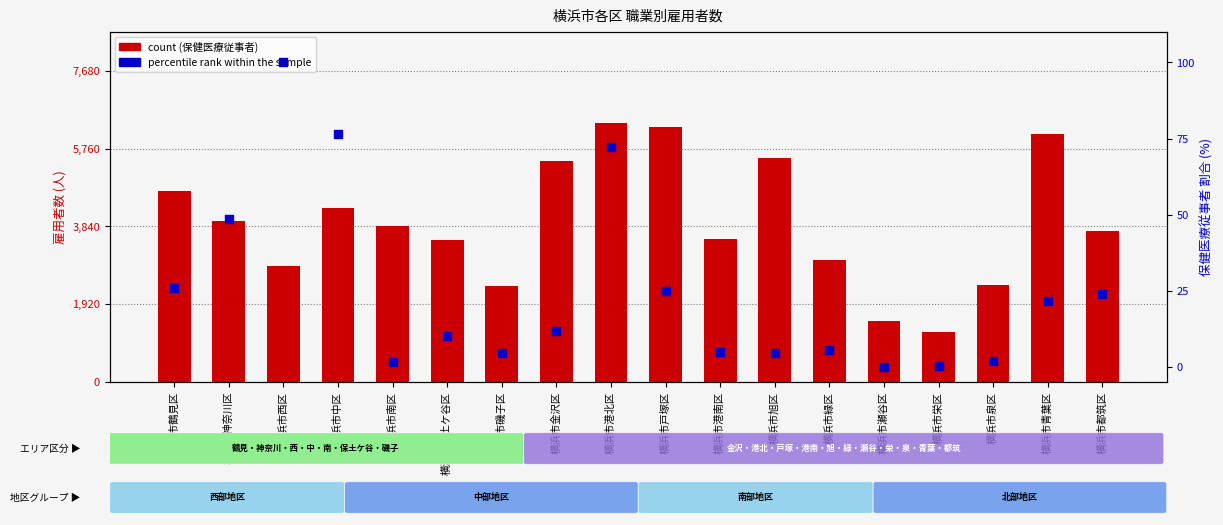

Which series contains the lowest Y value?

percentile rank within the sample